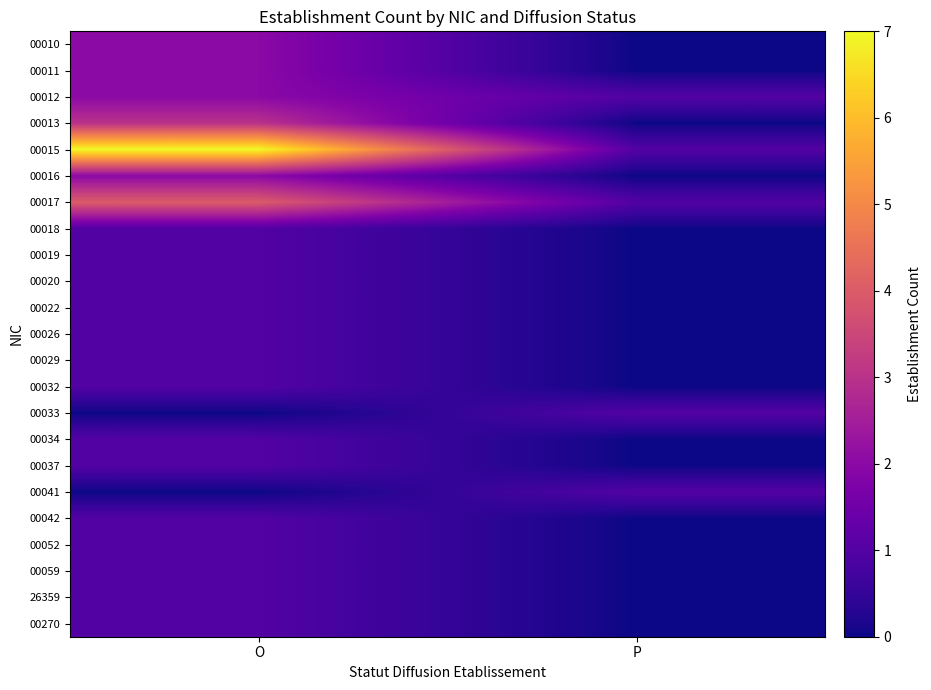

How many data points does each series have?

2